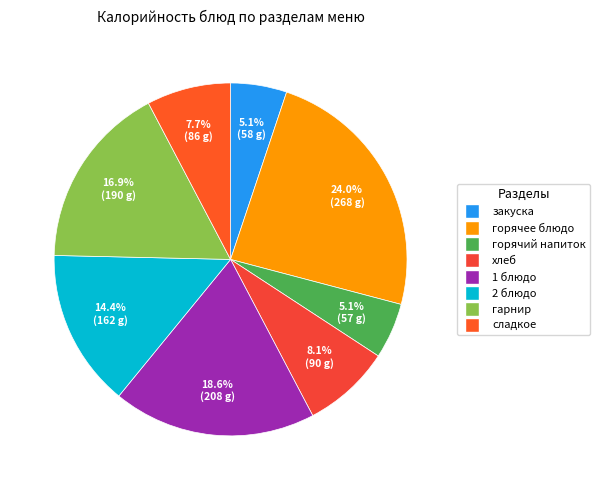

To the nearest percent, what is the combined percentage of закуска and 1 блюдо?

24%